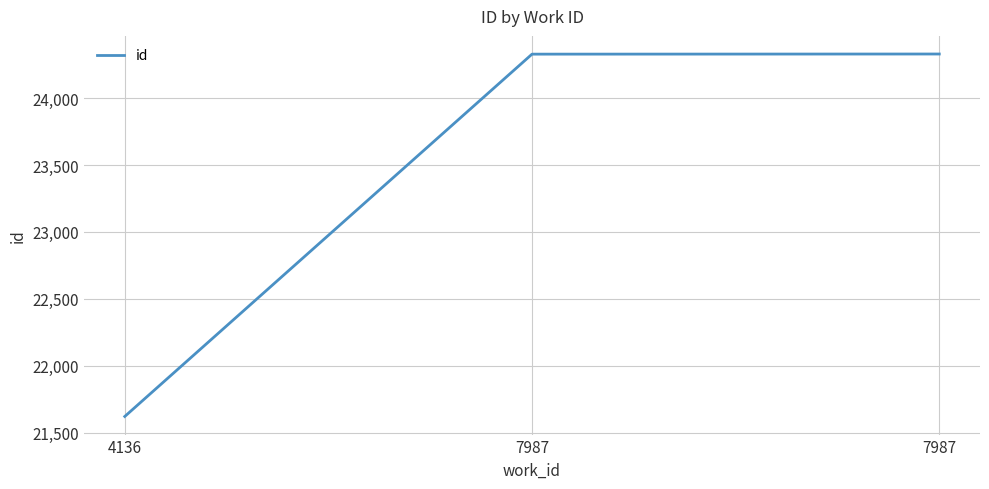

How many values are below 24330?

1